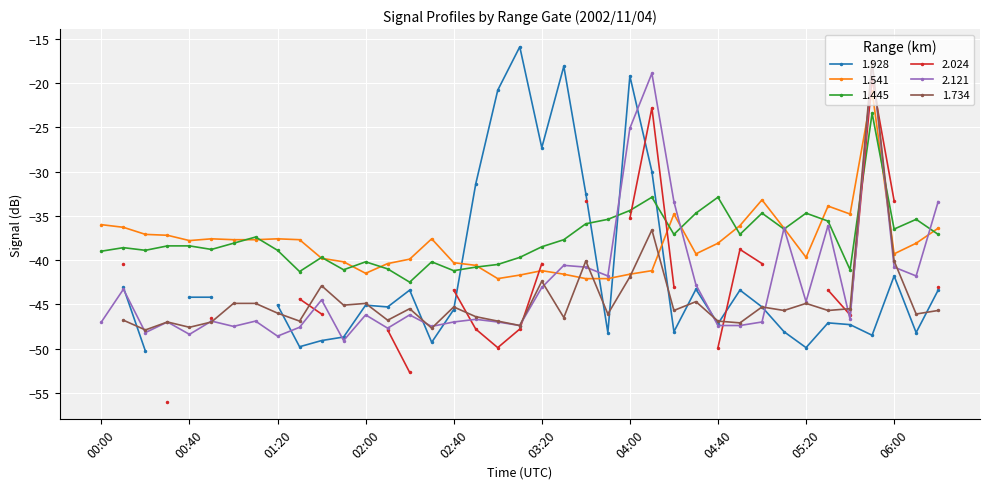

At which label does 1.541 reach its peak?

05:50